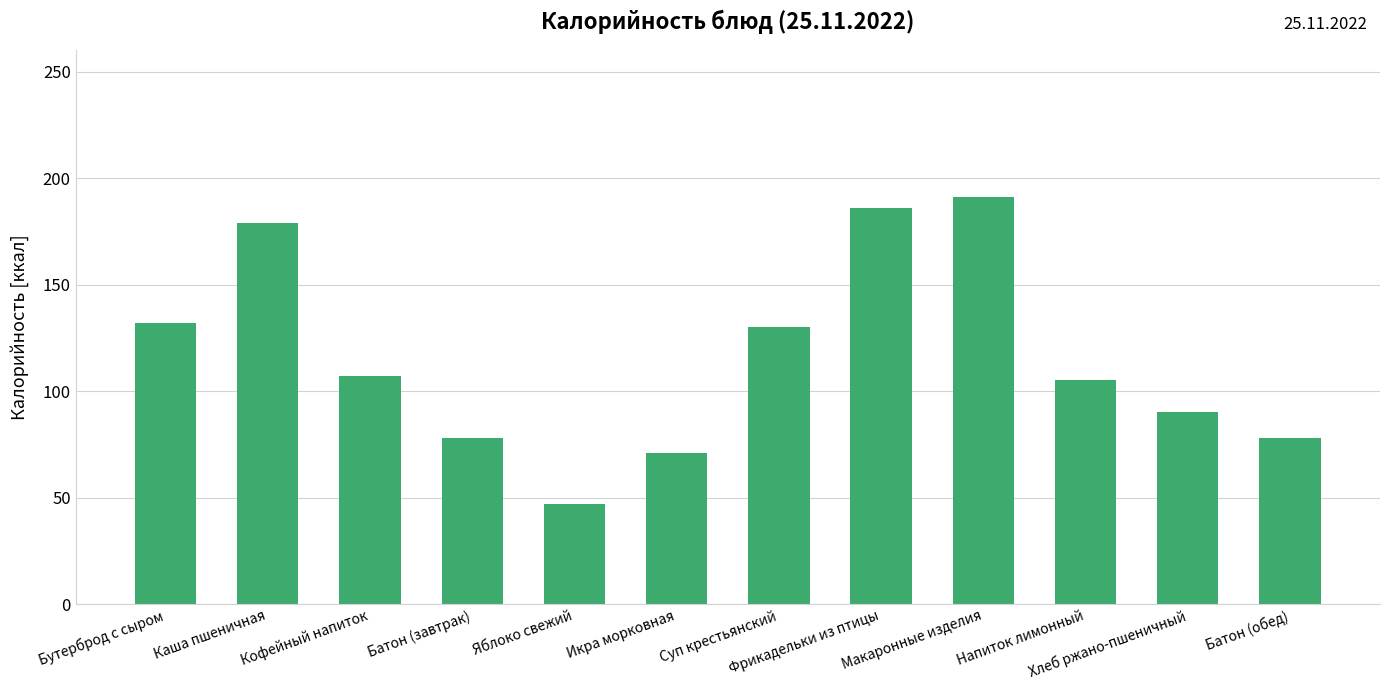

Read the value at Суп крестьянский.

130